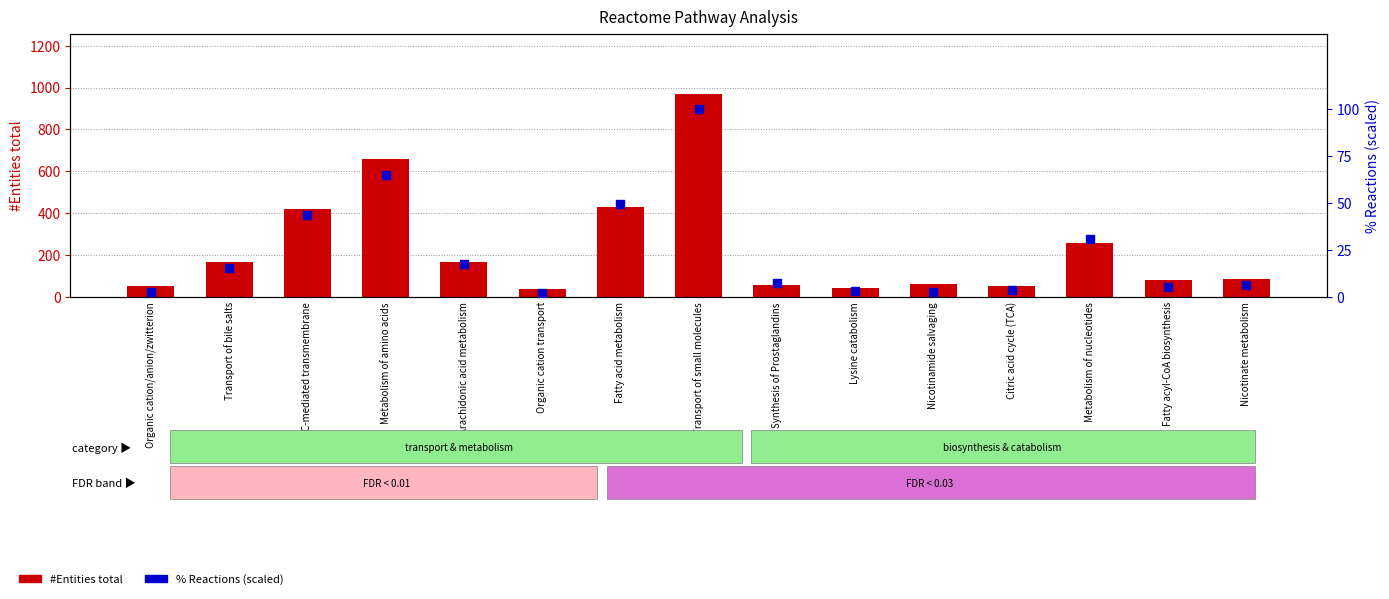

Which series has the largest total across all categories?

#Entities total